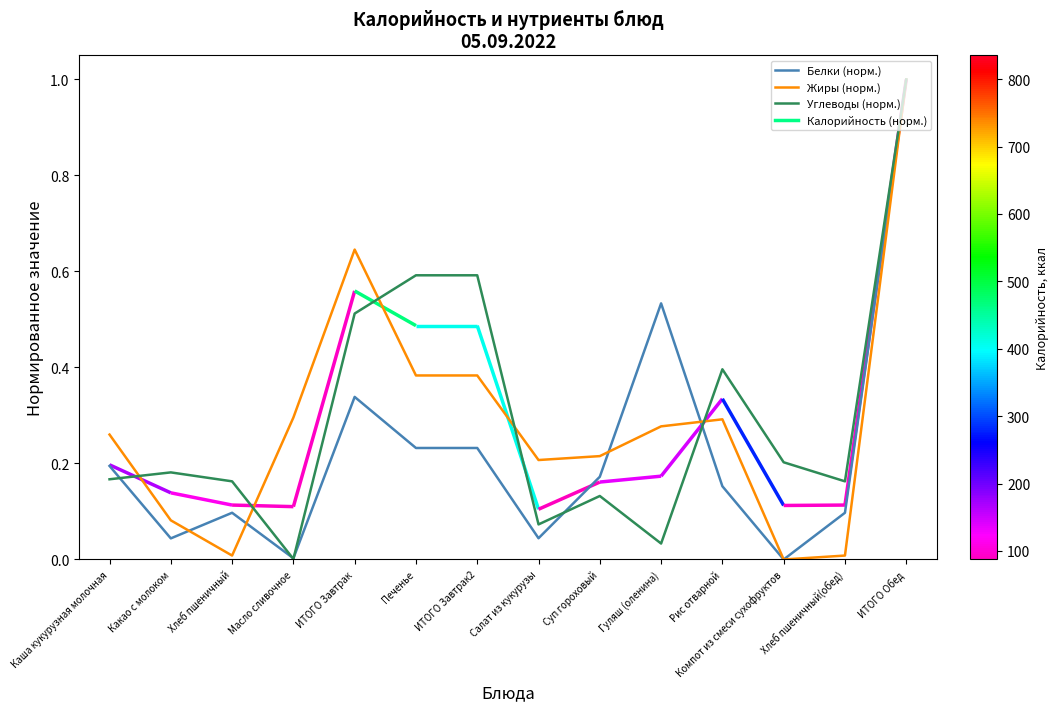

Rank the categories by Углеводы (норм.) value from highest to lowest.

ИТОГО Обед, Печенье, ИТОГО Завтрак2, ИТОГО Завтрак, Рис отварной, Компот из смеси сухофруктов, Какао с молоком, Каша кукурузная молочная, Хлеб пшеничный, Хлеб пшеничный(обед), Суп гороховый, Салат из кукурузы, Гуляш (оленина), Масло сливочное